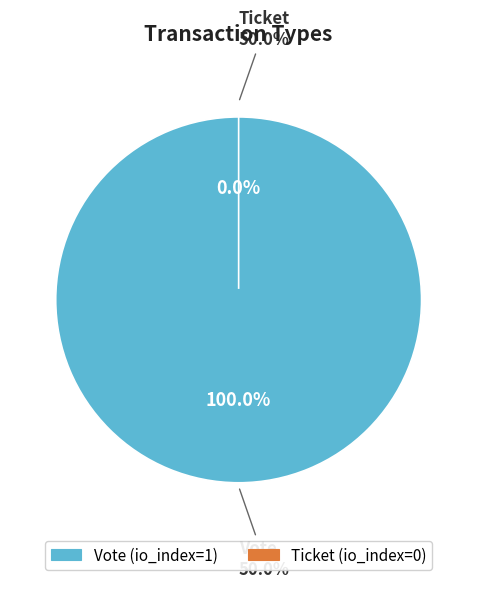

Which category has the biggest portion of the pie?

Vote